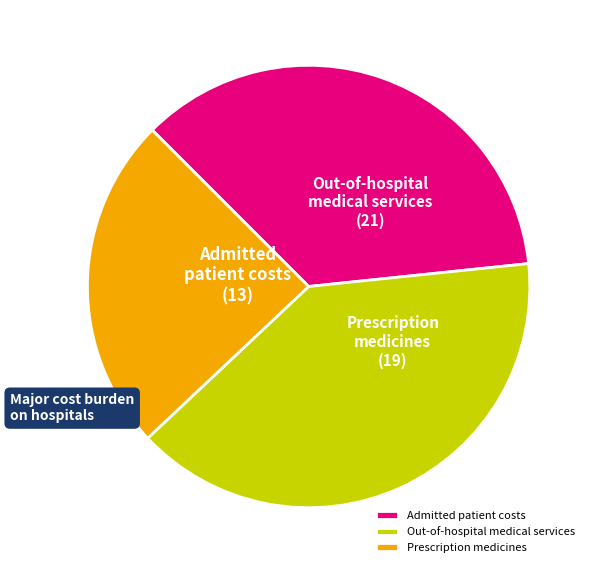

Between Out-of-hospital medical services and Admitted patient costs, which is larger?

Out-of-hospital medical services